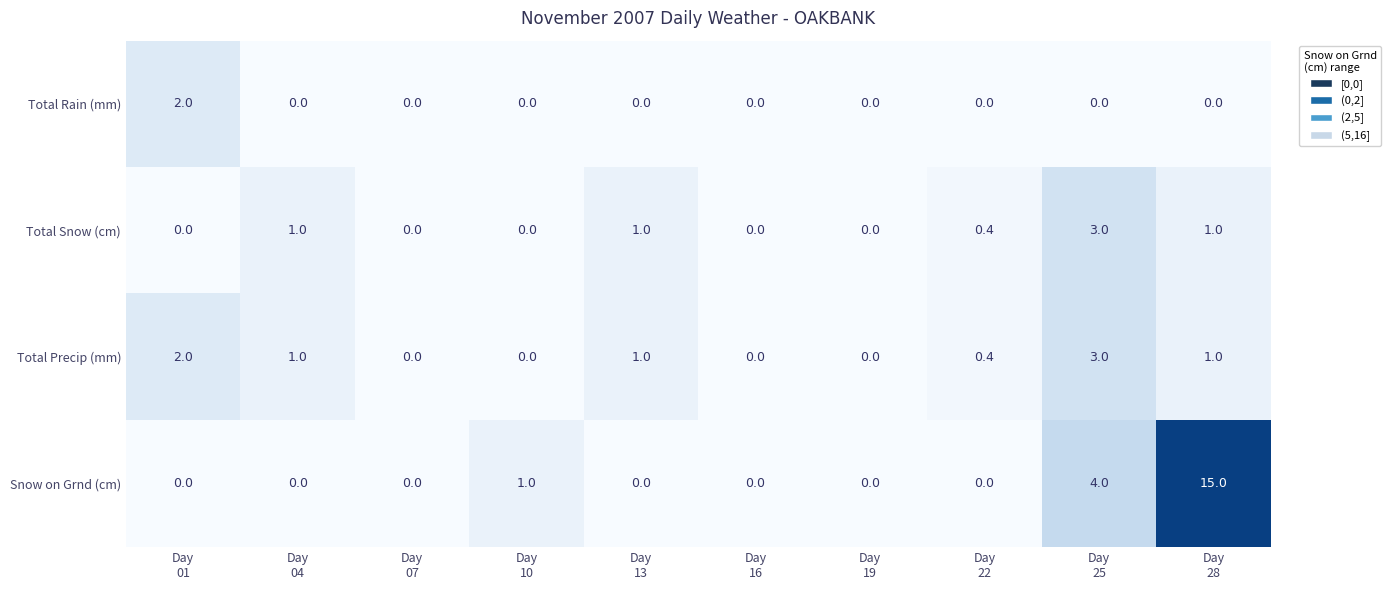

What is the maximum value shown in the chart?

15.0